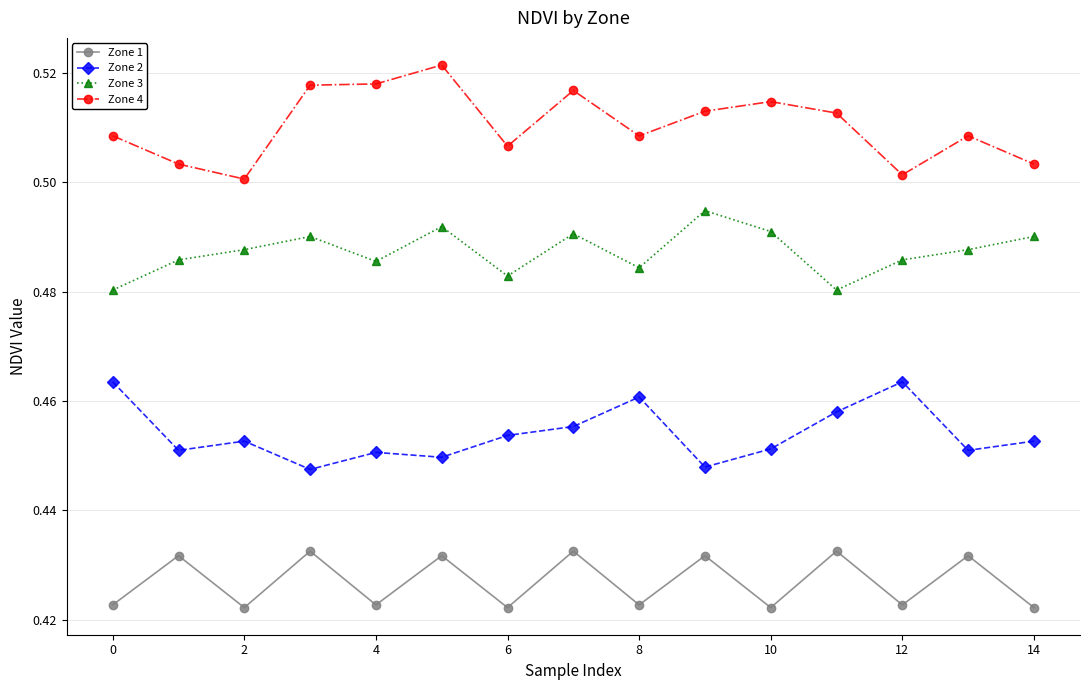

Rank the series by their average value, from lowest to highest.

Zone 1, Zone 2, Zone 3, Zone 4